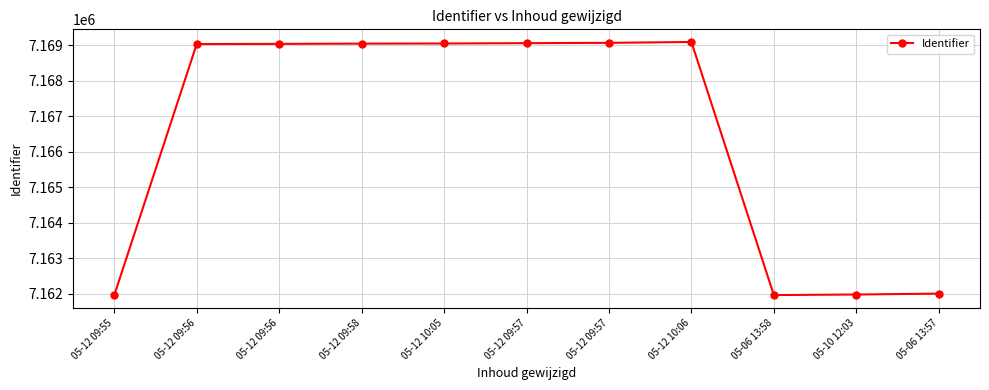

Reading right to left, list all the values displayed in this chart.

05-06 13:57=7162003	05-10 12:03=7161978	05-06 13:58=7161962	05-12 10:06=7169091	05-12 09:57=7169067	05-12 09:57=7169058	05-12 10:05=7169049	05-12 09:58=7169045	05-12 09:56=7169038	05-12 09:56=7169033	05-12 09:55=7161958